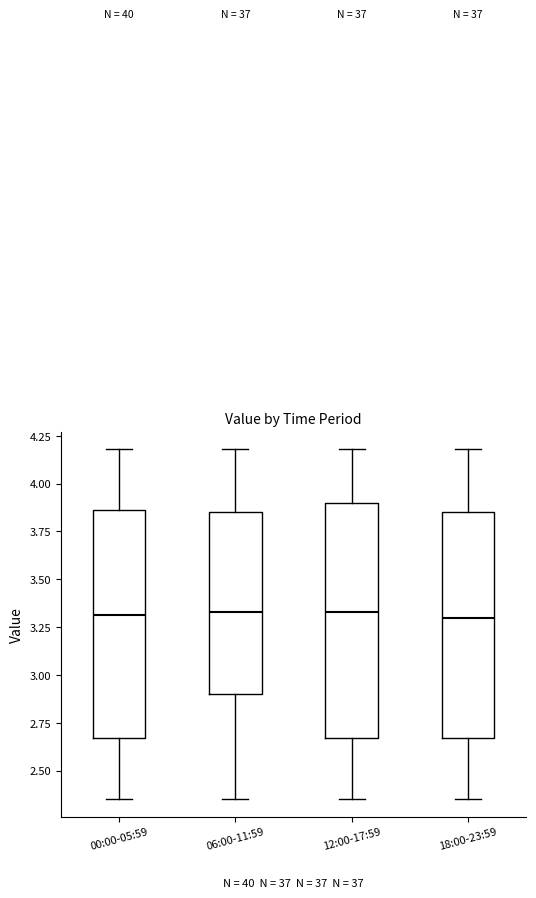

Reading left to right, read every box against the y-axis: the position of its median line, the range the box covers, and the ends of its whiskers. The values are not printed on the chart, so give them approximately, as read against the axis.

00:00-05:59: median 3.30, box 2.65 to 3.85, whiskers 2.35 to 4.20
06:00-11:59: median 3.35, box 2.90 to 3.85, whiskers 2.35 to 4.20
12:00-17:59: median 3.35, box 2.65 to 3.90, whiskers 2.35 to 4.20
18:00-23:59: median 3.30, box 2.65 to 3.85, whiskers 2.35 to 4.20